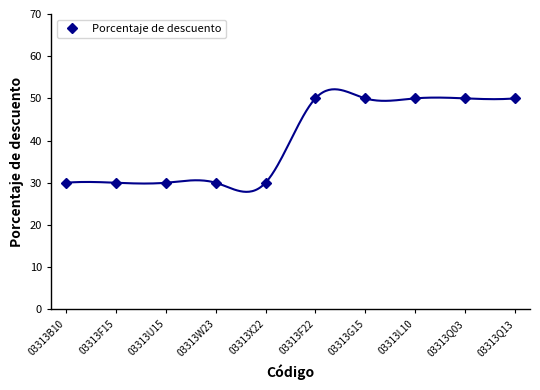

Which category has the highest value across all series?

03313F22